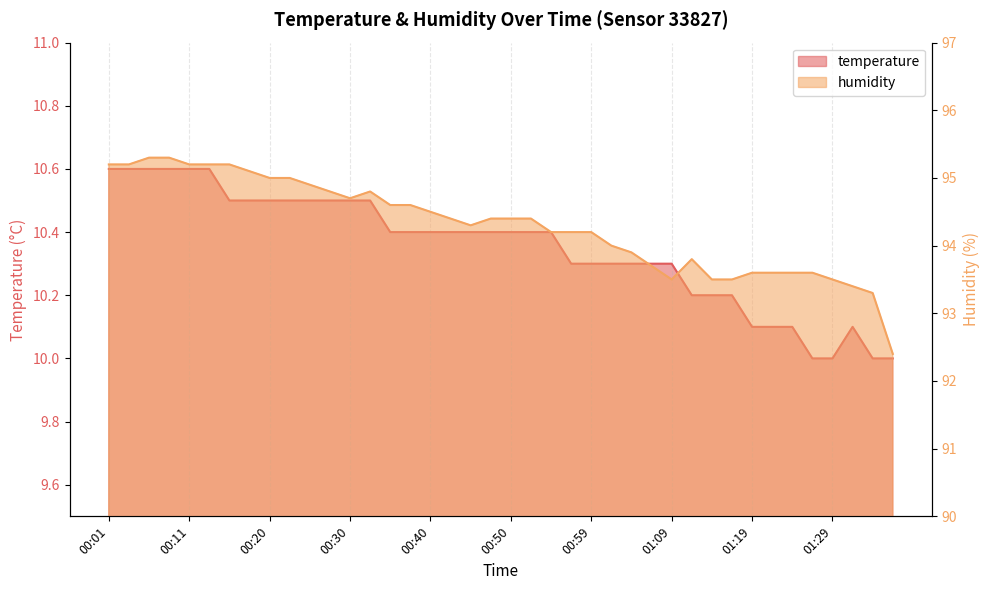

What is the difference between the highest and lowest values at 01:31?

83.3